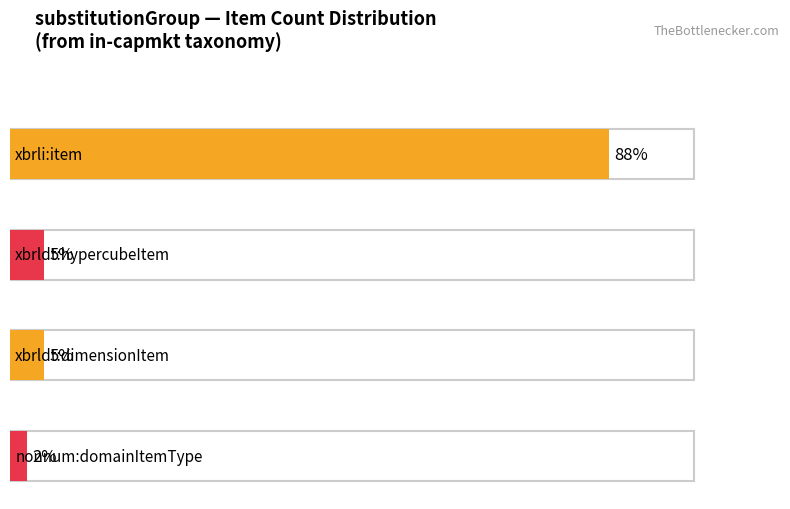

What position from the left is nonnum:domainItemType?

4